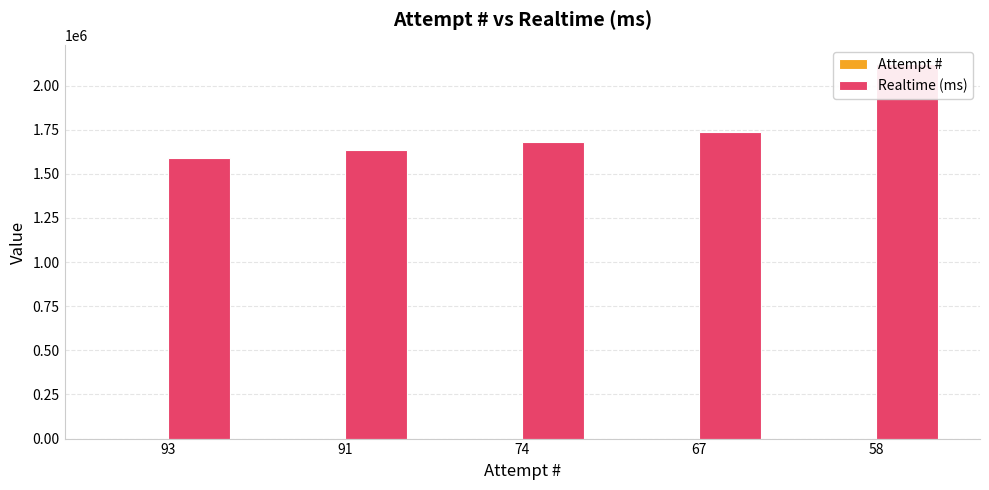

At which category is the sum across all series the highest?

58